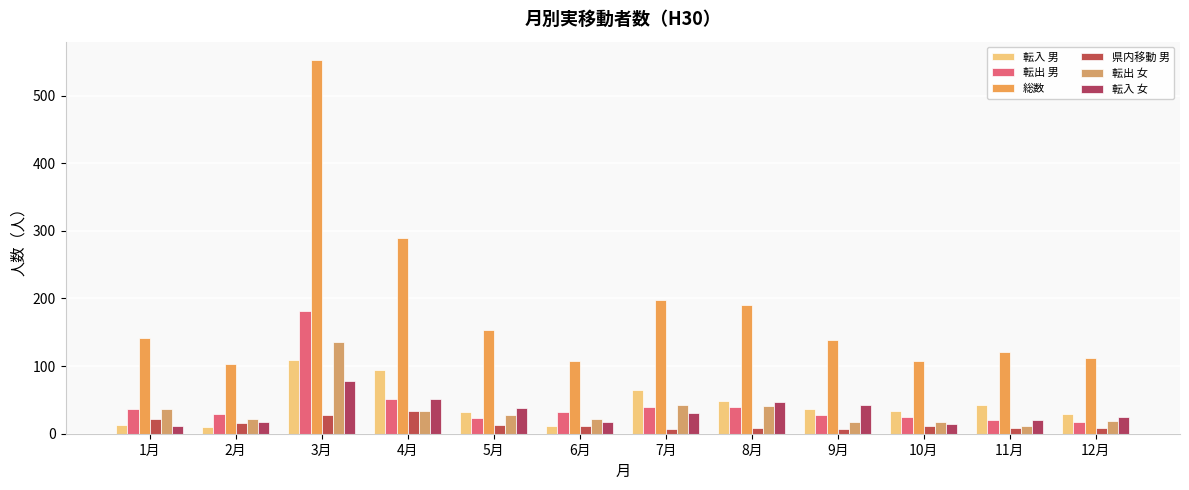

What is the sum of the 転入 女 values at 7月 and 4月?

82